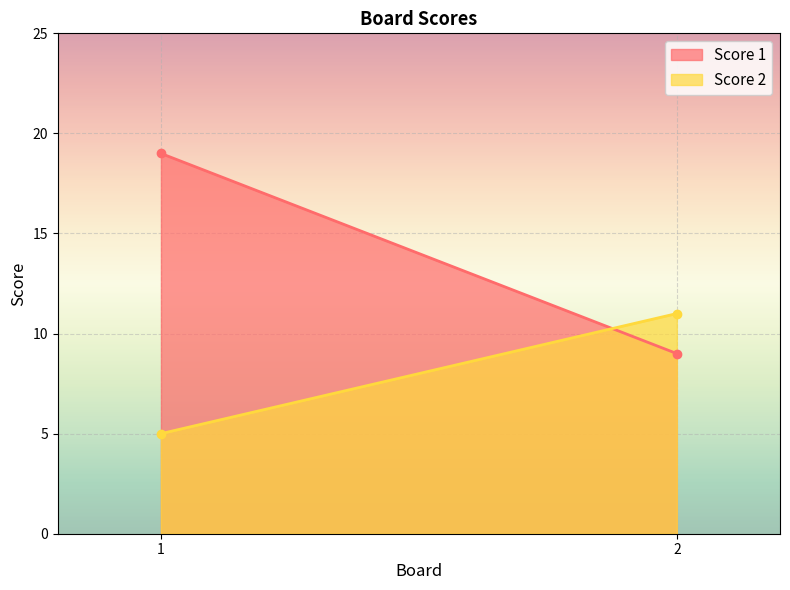

What is the difference between the highest and lowest values at 1?

14